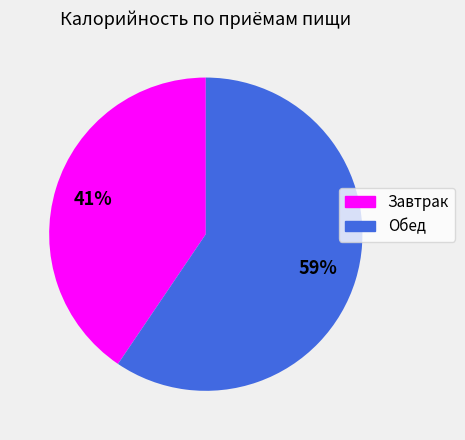

To the nearest percent, what is the average slice percentage?

50%